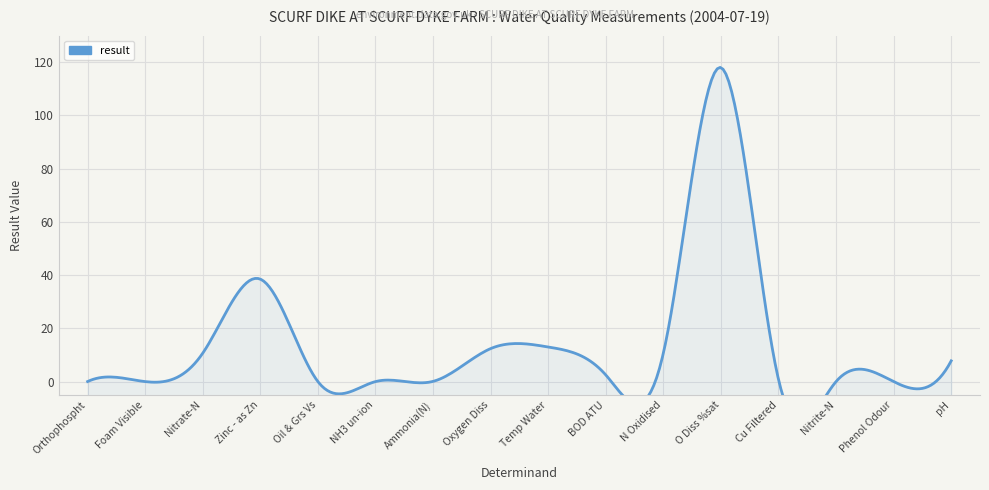

What is the difference between the maximum and minimum values?

118.0